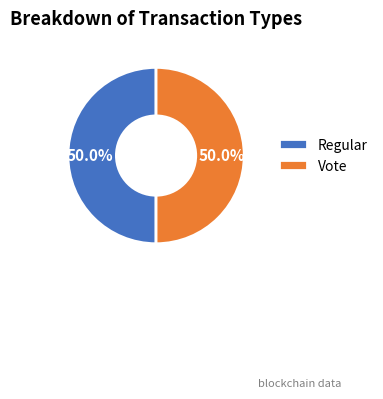

How many slices are in this pie chart?

2